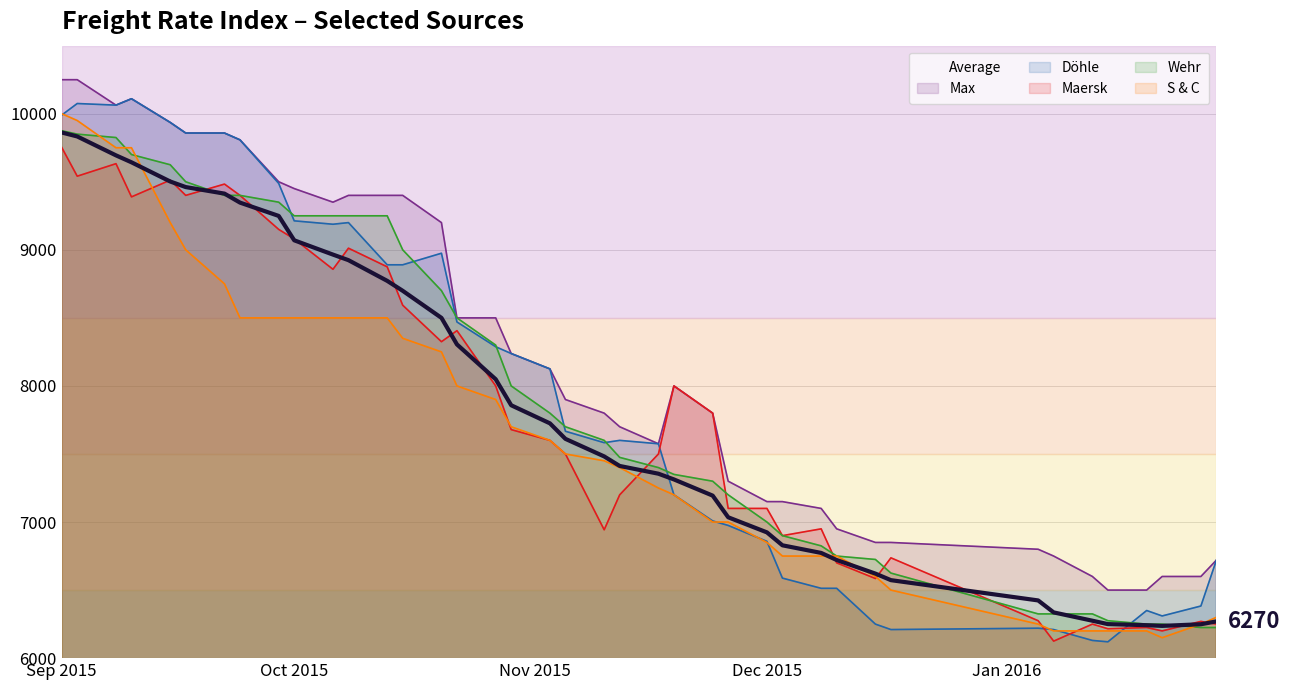

What is the difference between the second highest and minimum values in the Maersk series?

3508